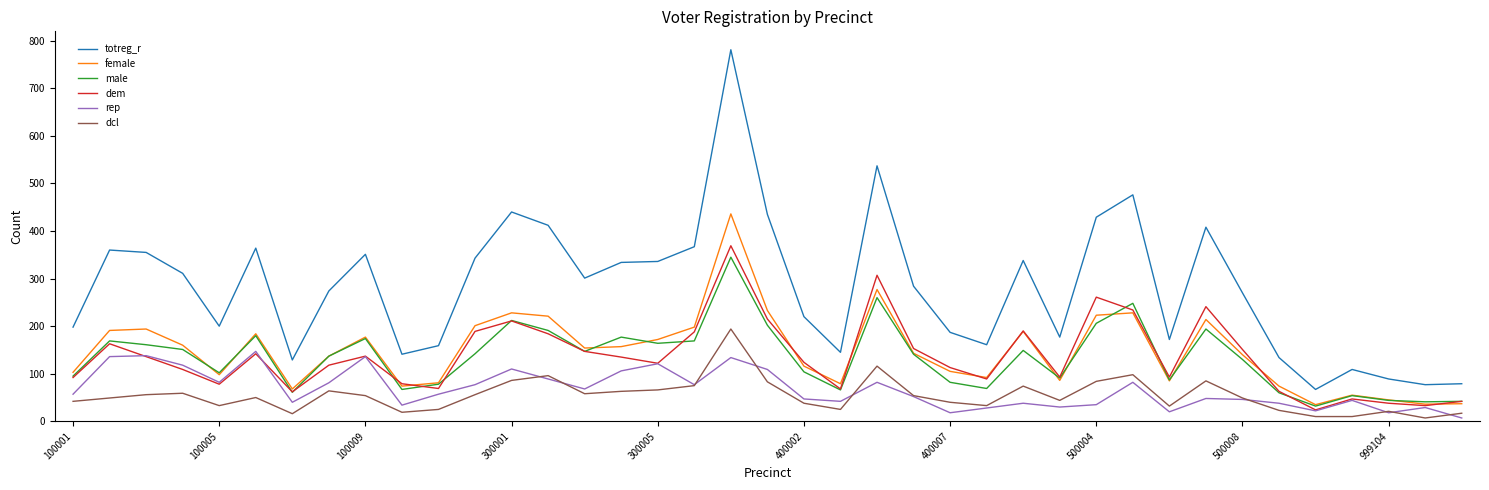

What is the average value of the totreg_r series?

281